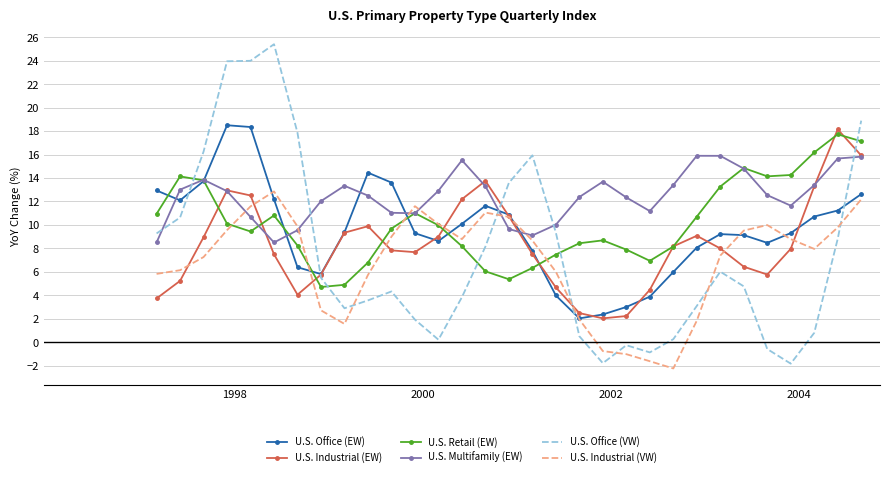

What is the minimum value for U.S. Industrial (EW)?

2.0